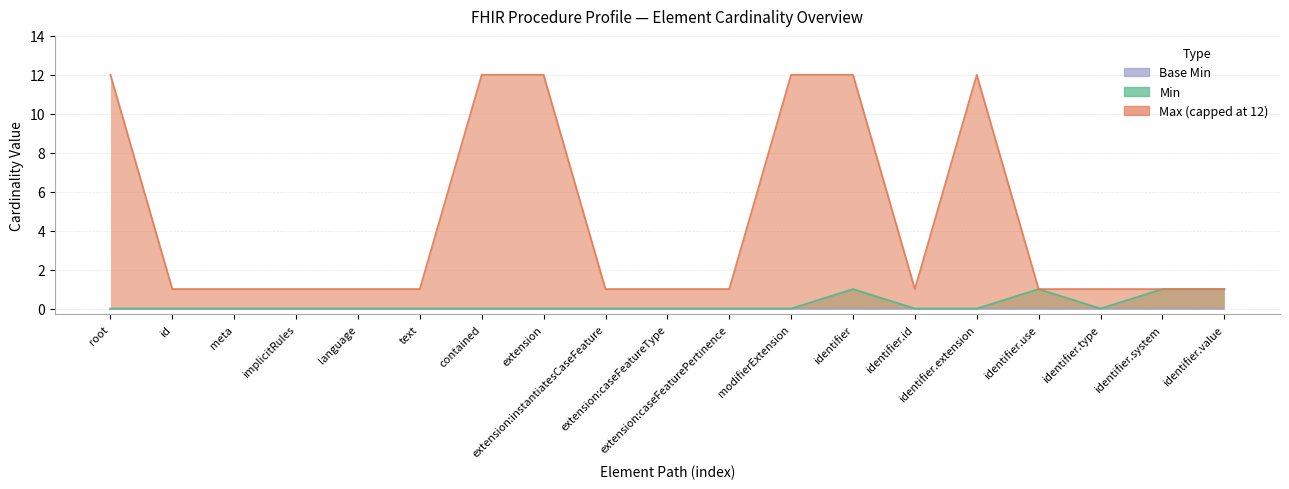

At which category does Min reach its first local valley?

identifier.type